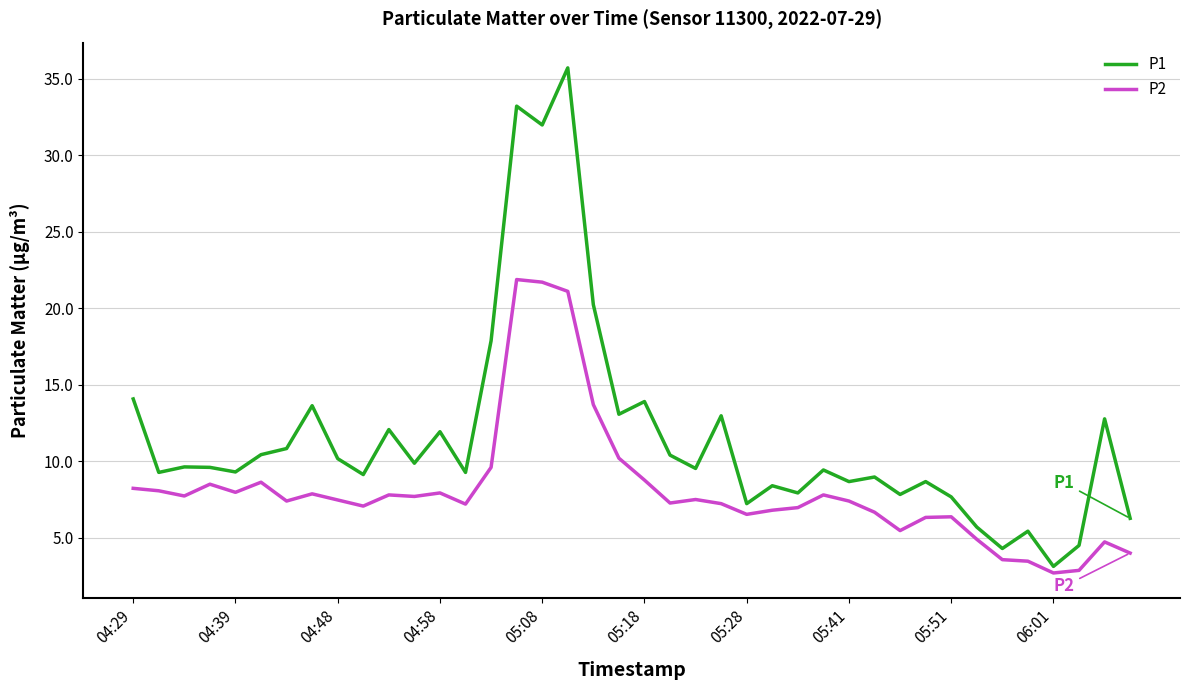

True or false: P1 and P2 cross at least once.

False